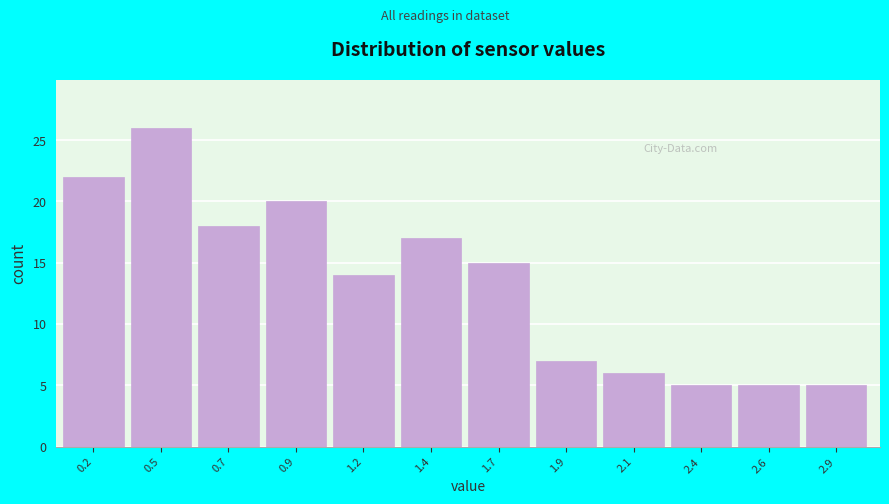

Reading left to right, extract all data points from this chart.

0.2=22	0.5=26	0.7=18	0.9=20	1.2=14	1.4=17	1.7=15	1.9=7	2.1=6	2.4=5	2.6=5	2.9=5